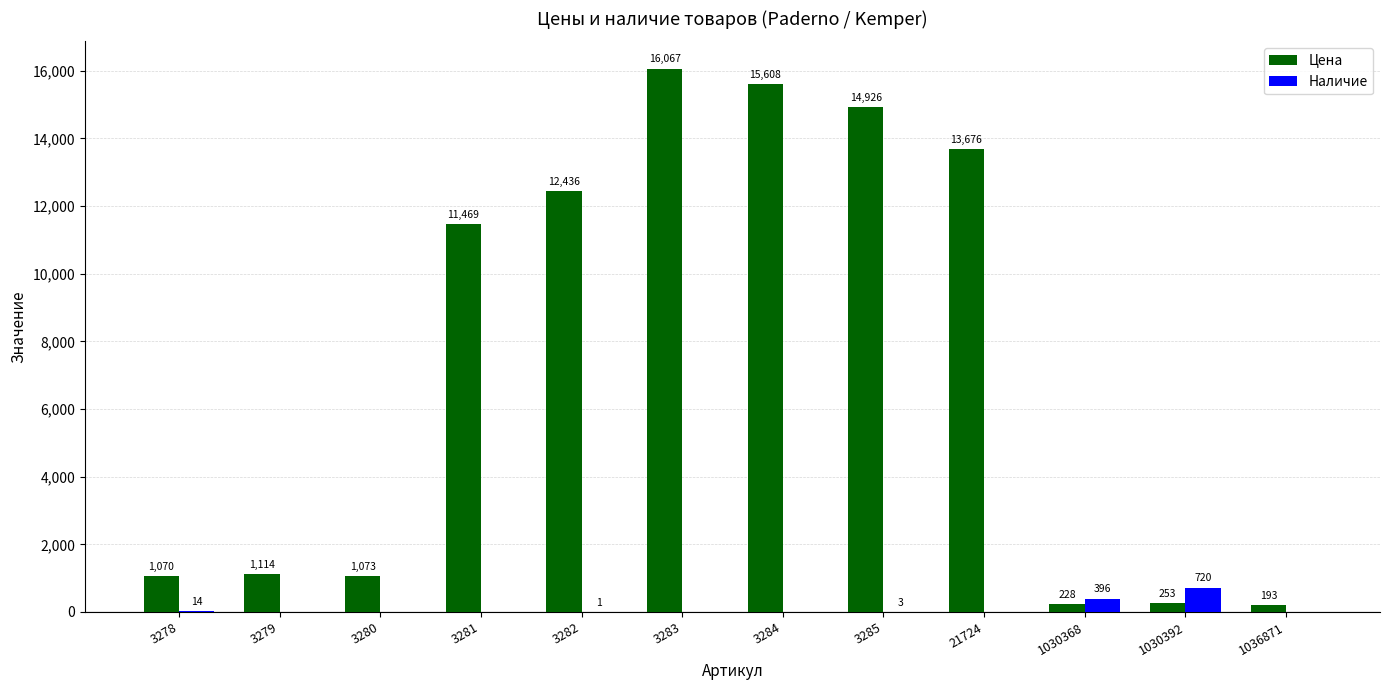

True or false: Цена has a value of 253 at 1030392.

True